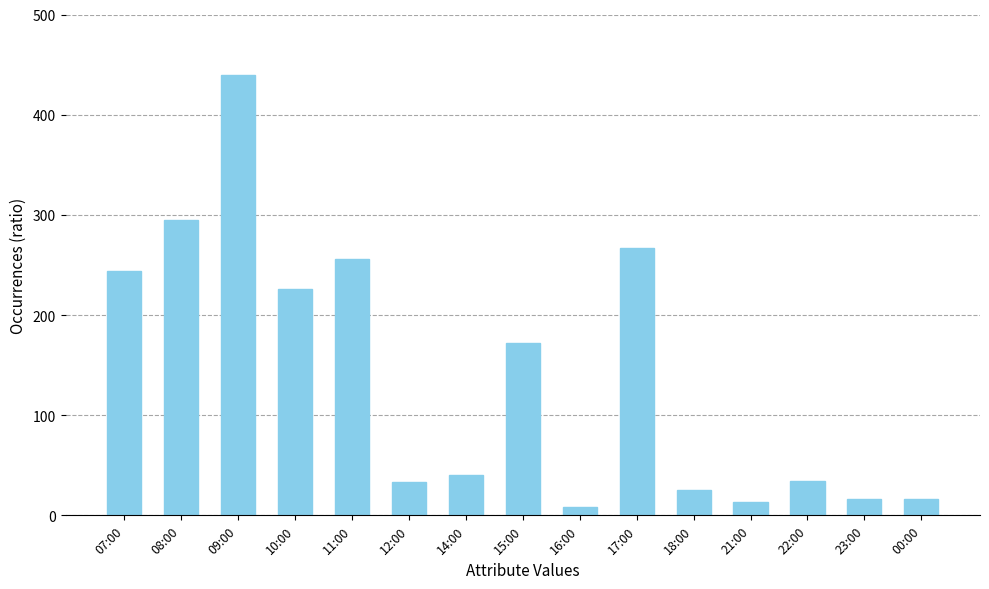

What position from the left is 08:00?

2